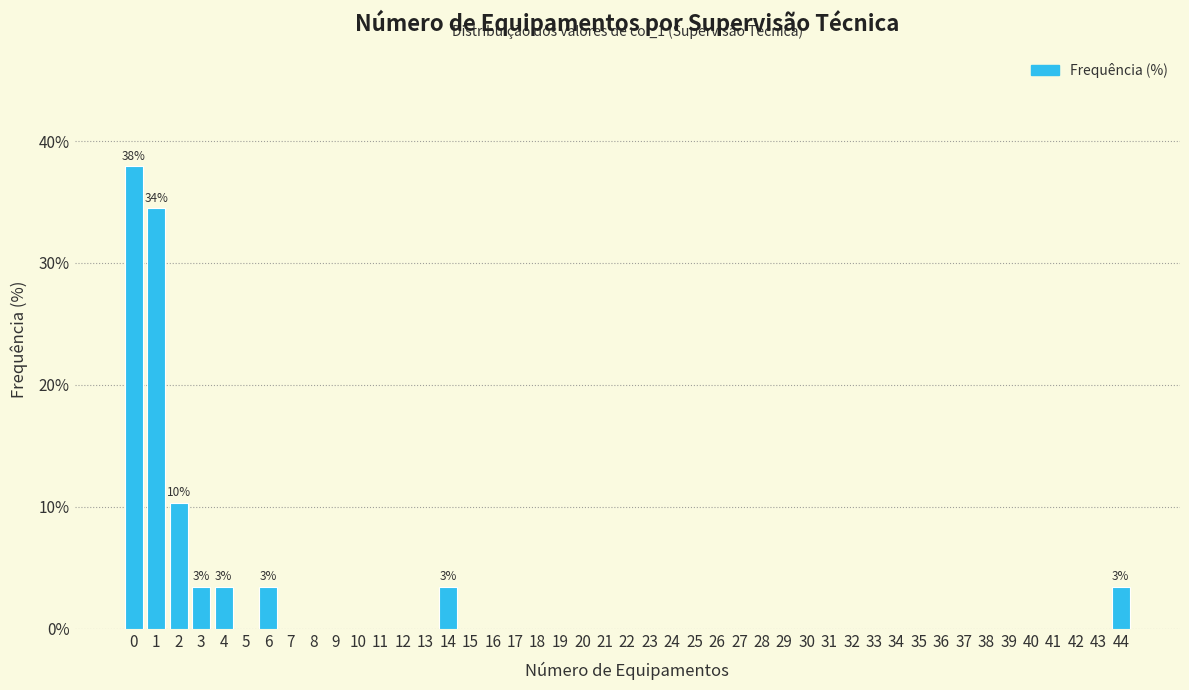

Over which range of the x-axis is the bar tallest?

-0.5 to 0.5